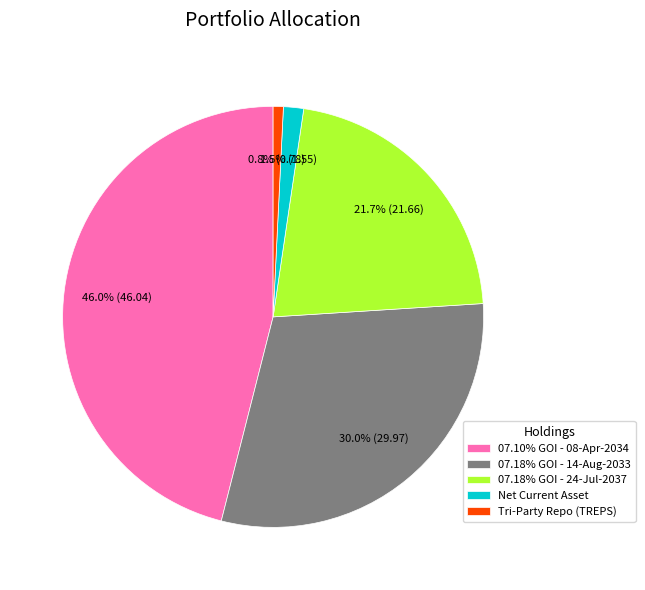

Which slice is the smallest?

Tri-Party Repo (TREPS)